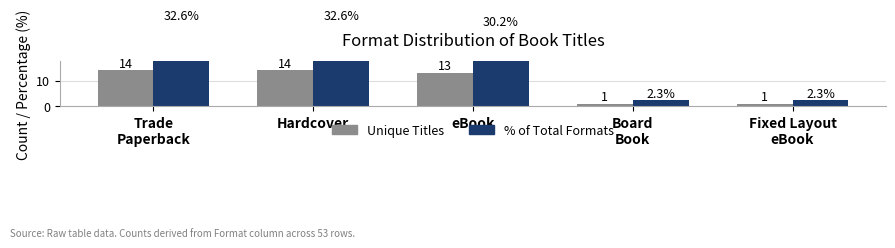

What is the difference between the second highest and second lowest values in the Unique Titles series?

13.0